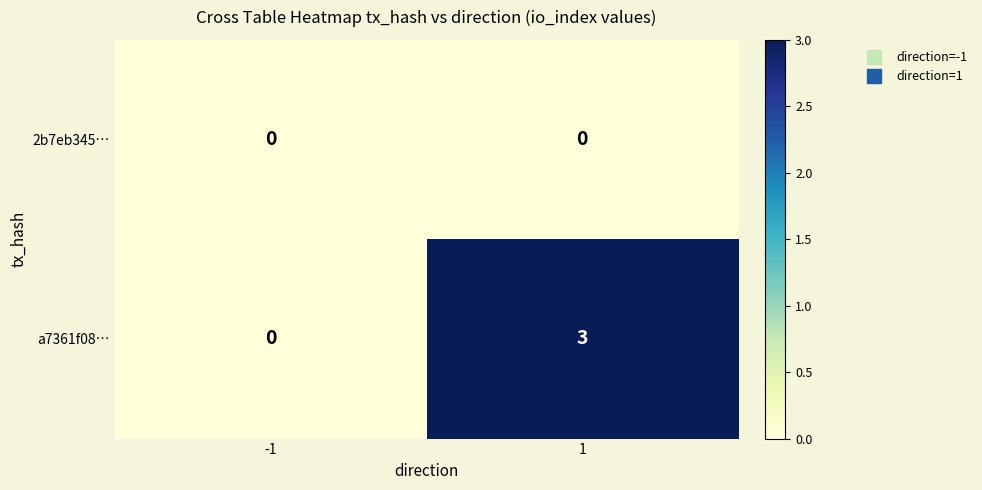

List the series in order of their peak value, highest first.

a7361f08…, 2b7eb345…